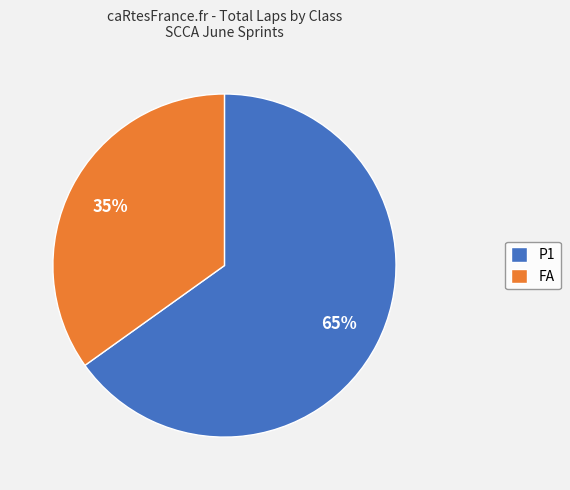

To the nearest percent, what is the difference between the P1 and FA slice percentages?

30%